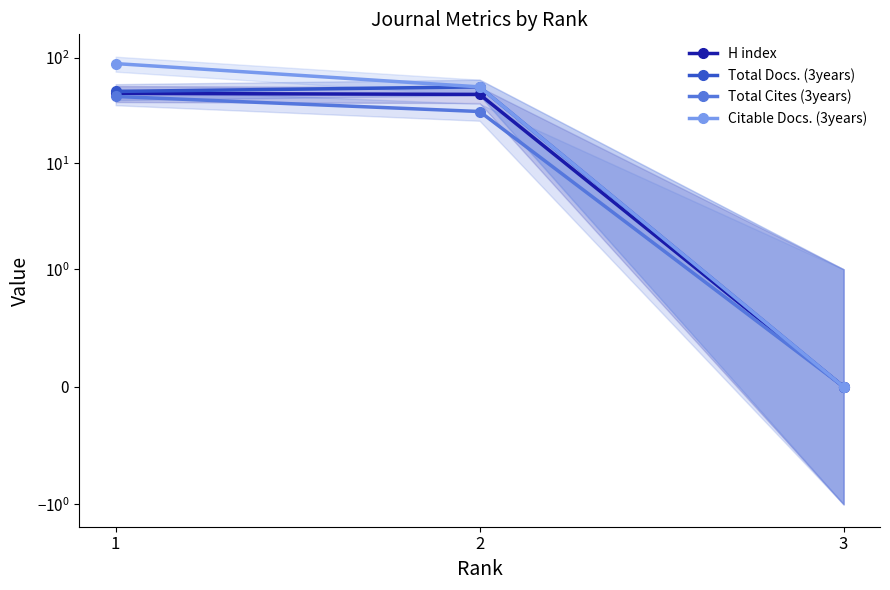

Reading right to left, what are all the values shown in this chart?

H index: 0	45	46
Total Docs. (3years): 0	53	48
Total Cites (3years): 0	31	43
Citable Docs. (3years): 0	53	88